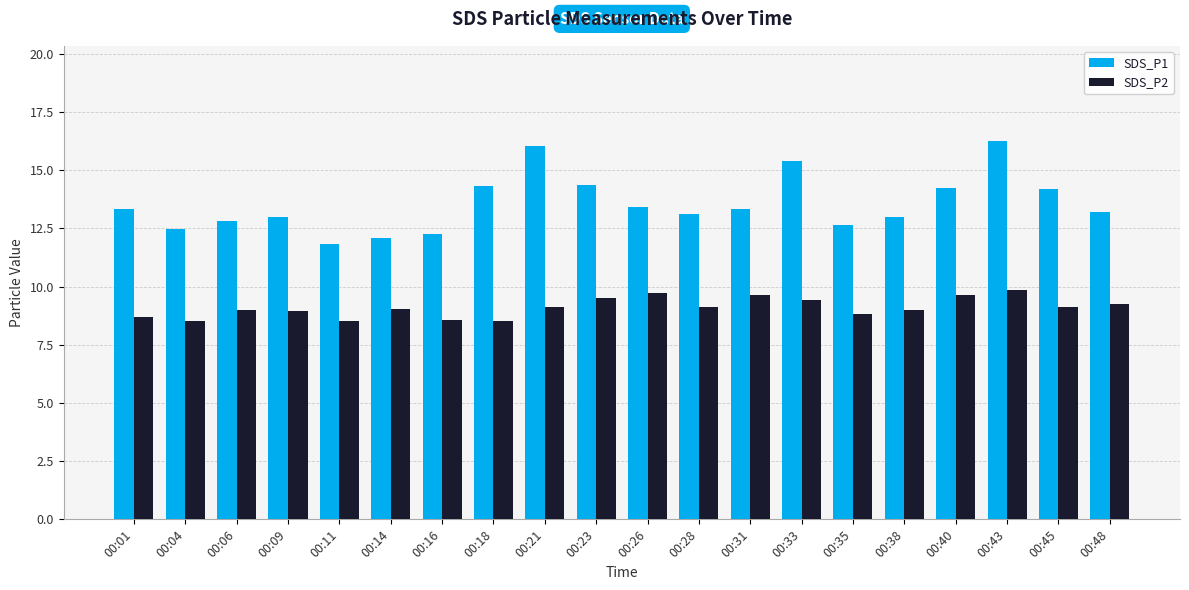

The SDS_P1 series shows 16.3 at 00:43. True or false?

True